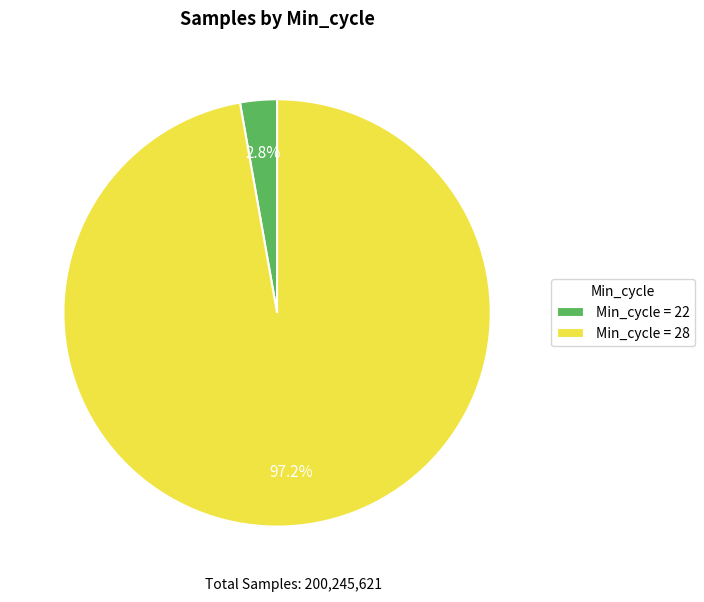

Rank the categories by value from lowest to highest.

Min_cycle = 22, Min_cycle = 28